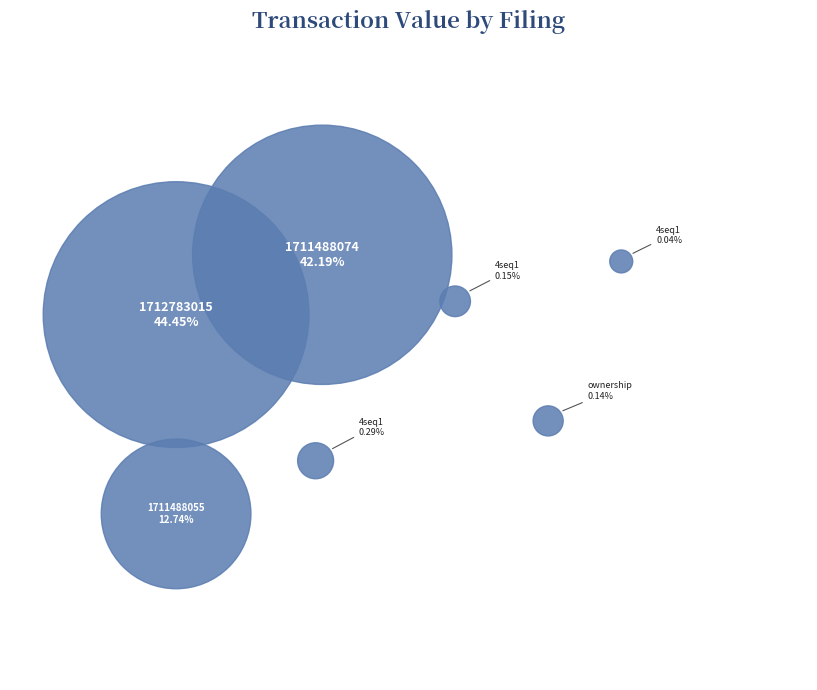

True or false: wk-form4_1711488055.xml accounts for 13% of the total.

True